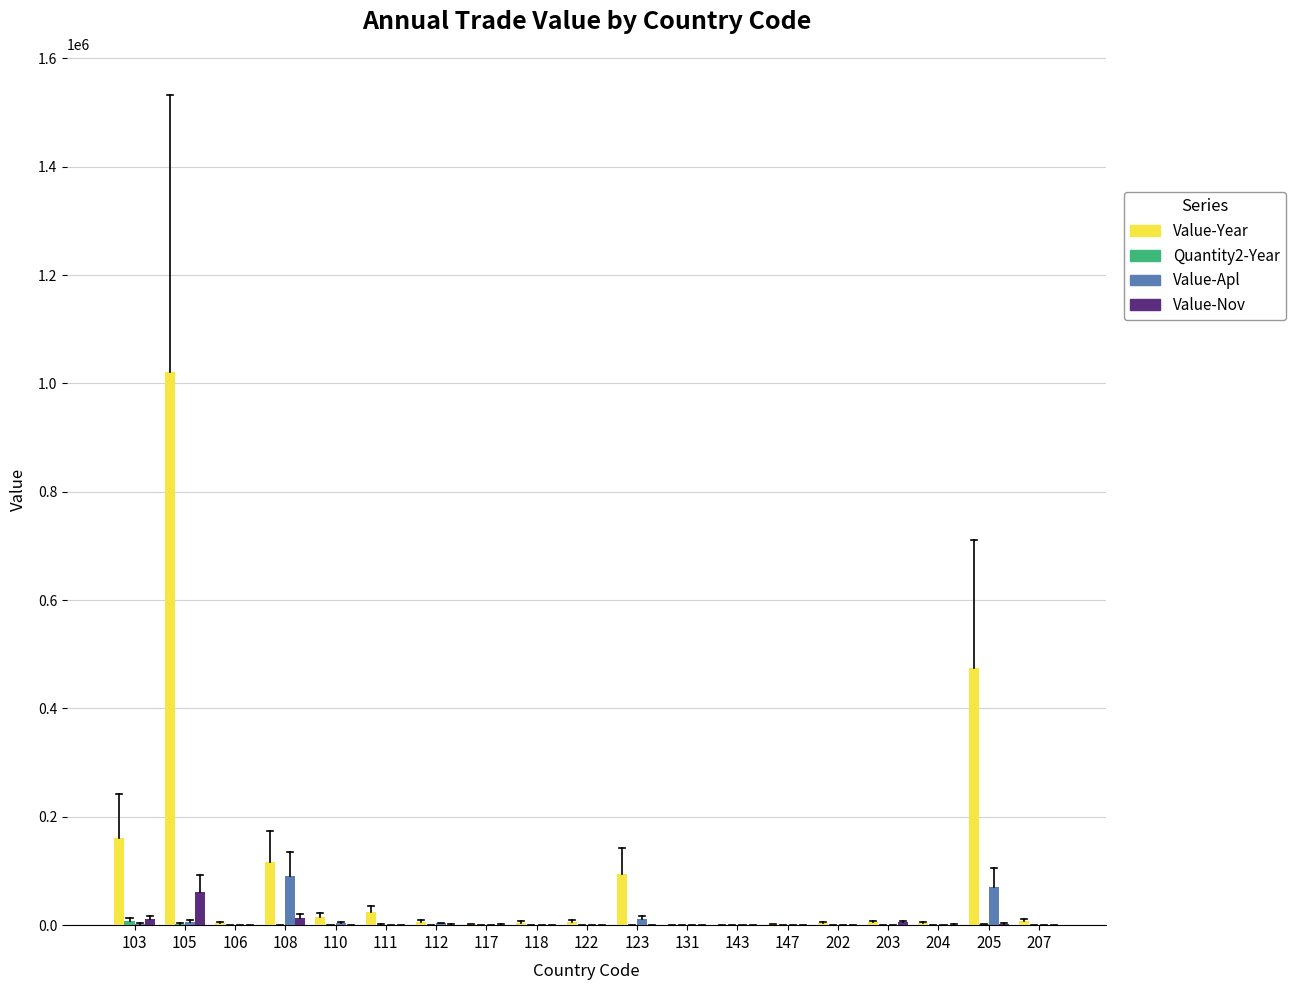

What is the maximum value shown in the chart?

1021107